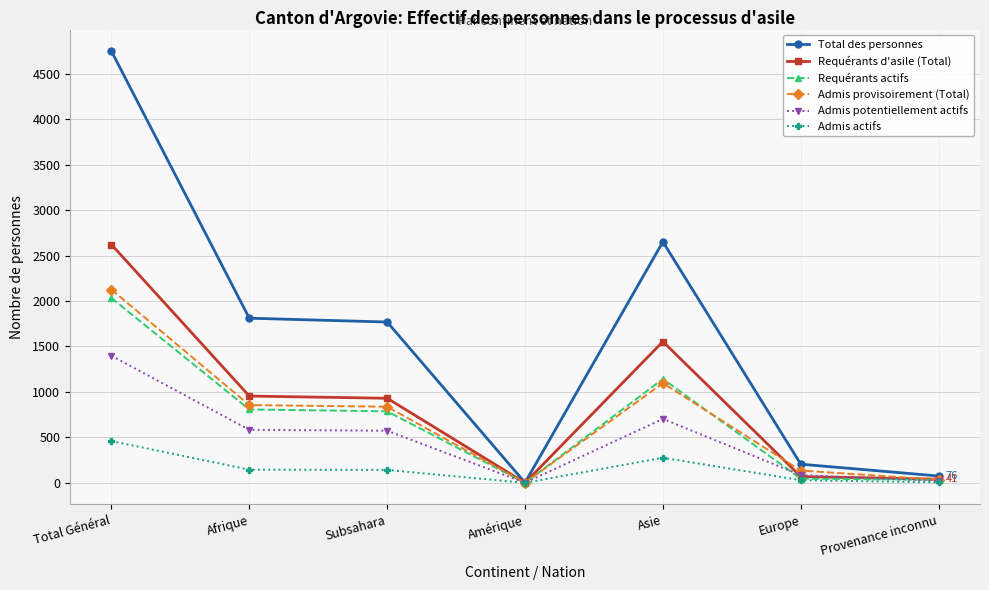

True or false: Admis potentiellement actifs has more than 0 points higher than both neighbors.

True